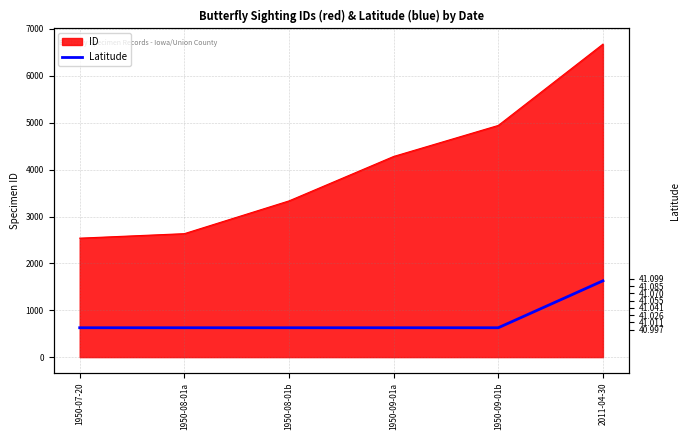

At which category does the chart reach its peak across all series?

2011-04-30